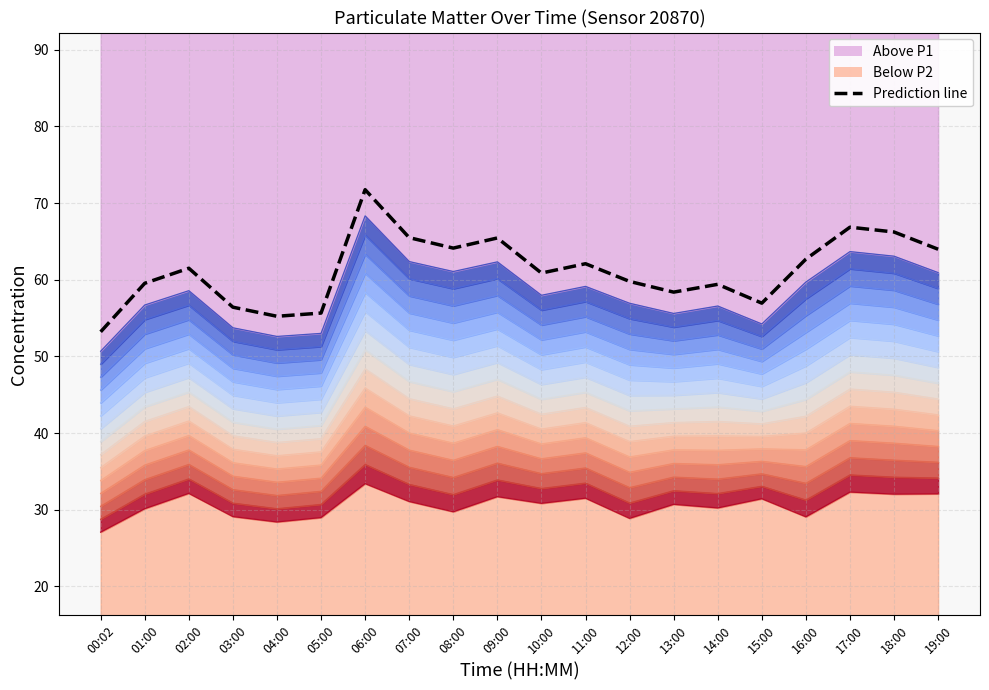

Reading right to left, what are all the values shown in this chart?

64.0	66.2	66.9	62.7	56.9	59.4	58.4	59.8	62.1	60.9	65.4	64.1	65.5	71.7	55.7	55.2	56.4	61.5	59.5	53.2